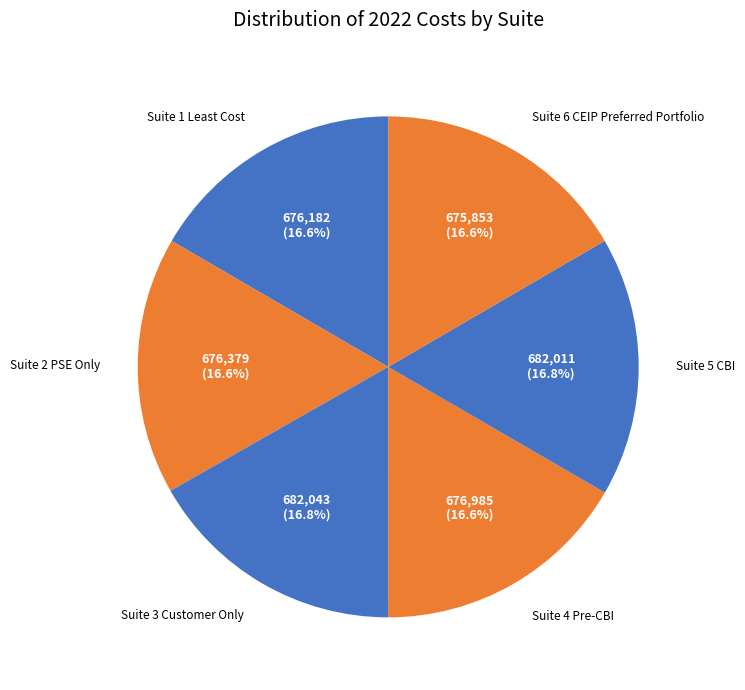

How many segments does this pie chart have?

6